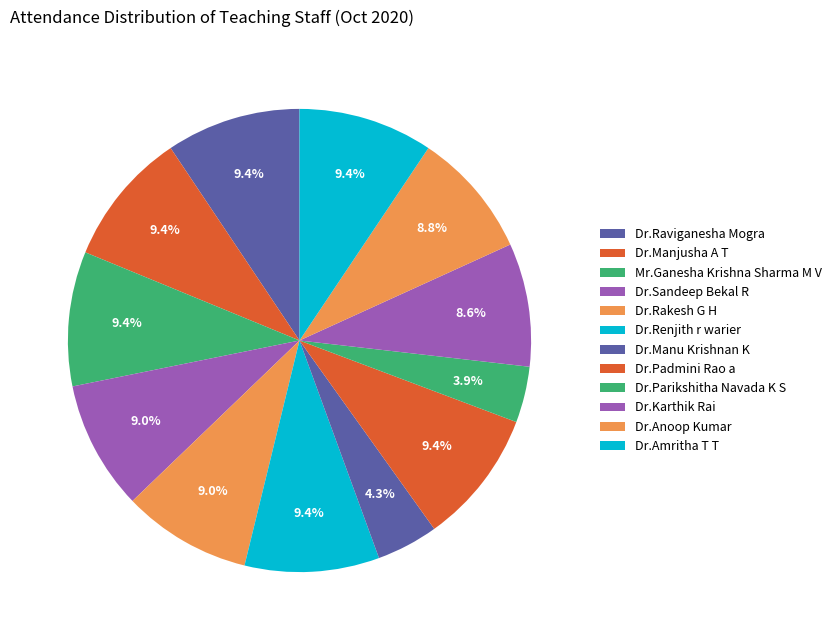

True or false: Dr.Manjusha A T accounts for 1% of the total.

False